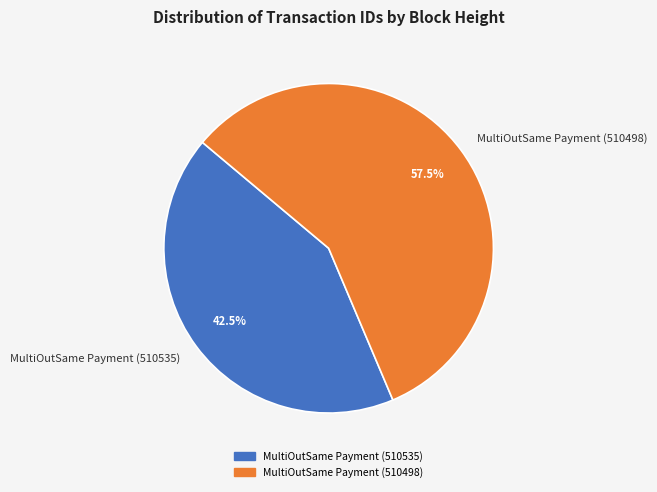

Rank the categories by value from lowest to highest.

MultiOutSame Payment (510535), MultiOutSame Payment (510498)